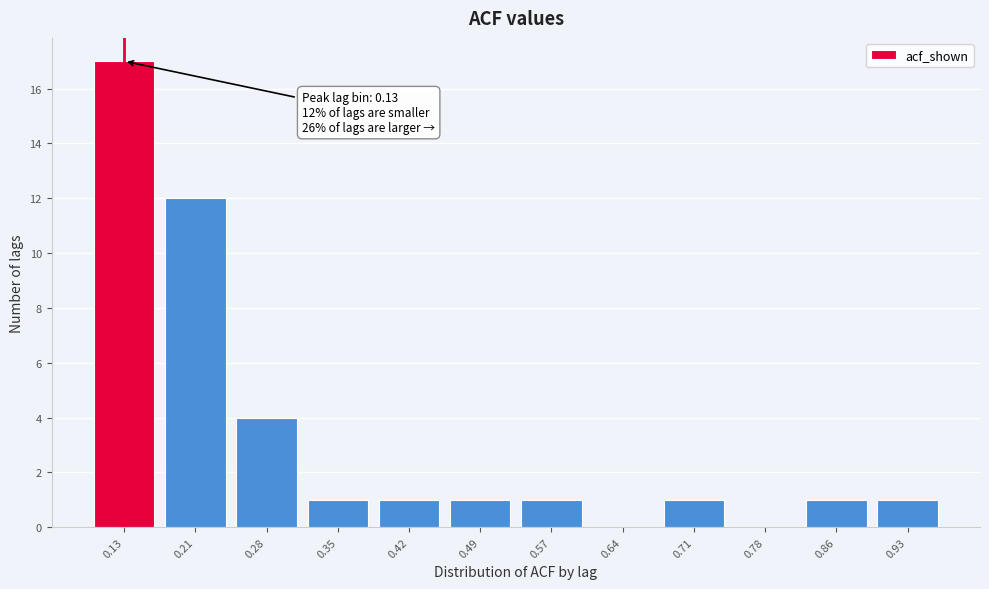

Reading left to right, what are all the values shown in this chart?

0.13=17	0.21=12	0.28=4	0.35=1	0.42=1	0.49=1	0.57=1	0.64=0	0.71=1	0.78=0	0.86=1	0.93=1